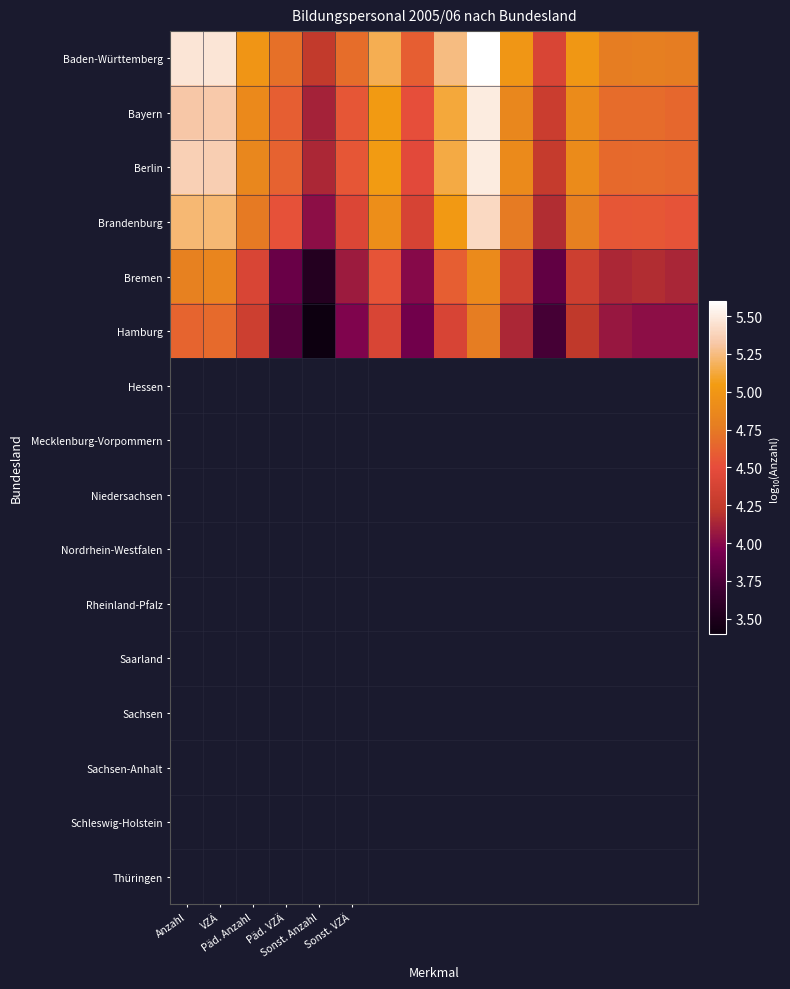

How many distinct data groups are displayed?

6